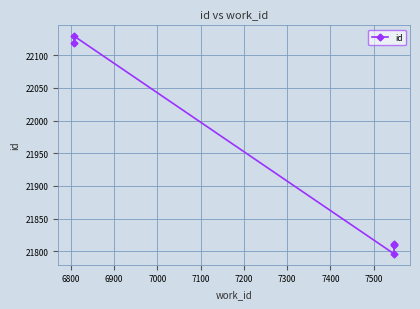

Does the chart have visible grid lines?

Yes